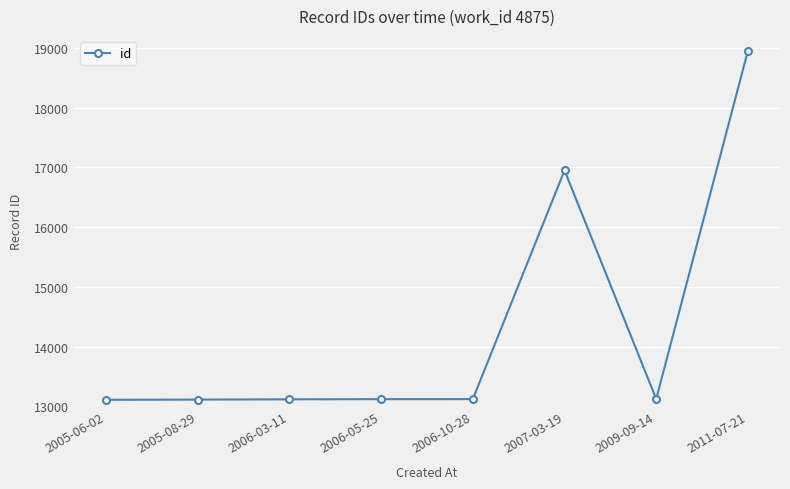

Which label corresponds to the largest value in the chart?

2011-07-21